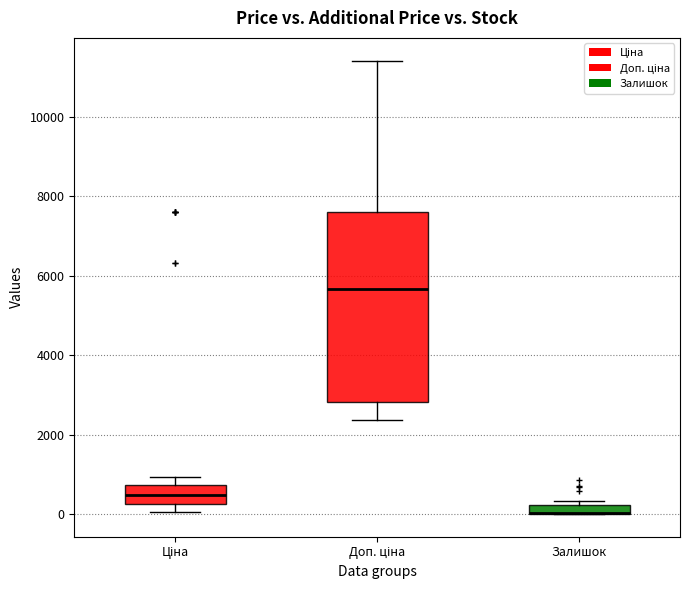

Where does the upper whisker of the box for Ціна end on the y-axis? The values are not printed on the chart, so give them approximately, as read against the axis.

1000